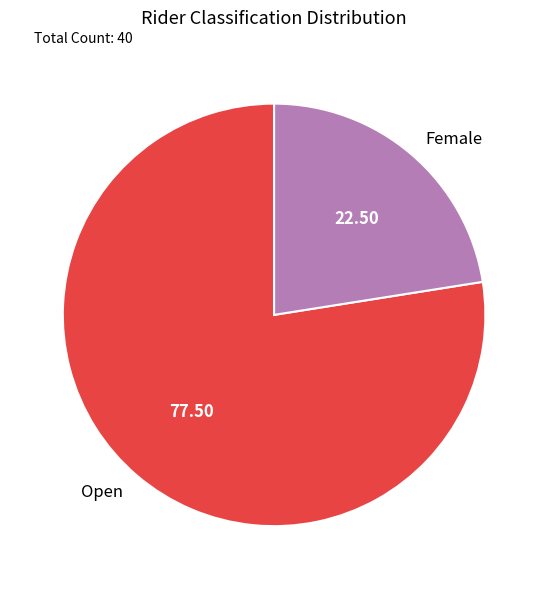

Rank the categories by value from lowest to highest.

Female, Open